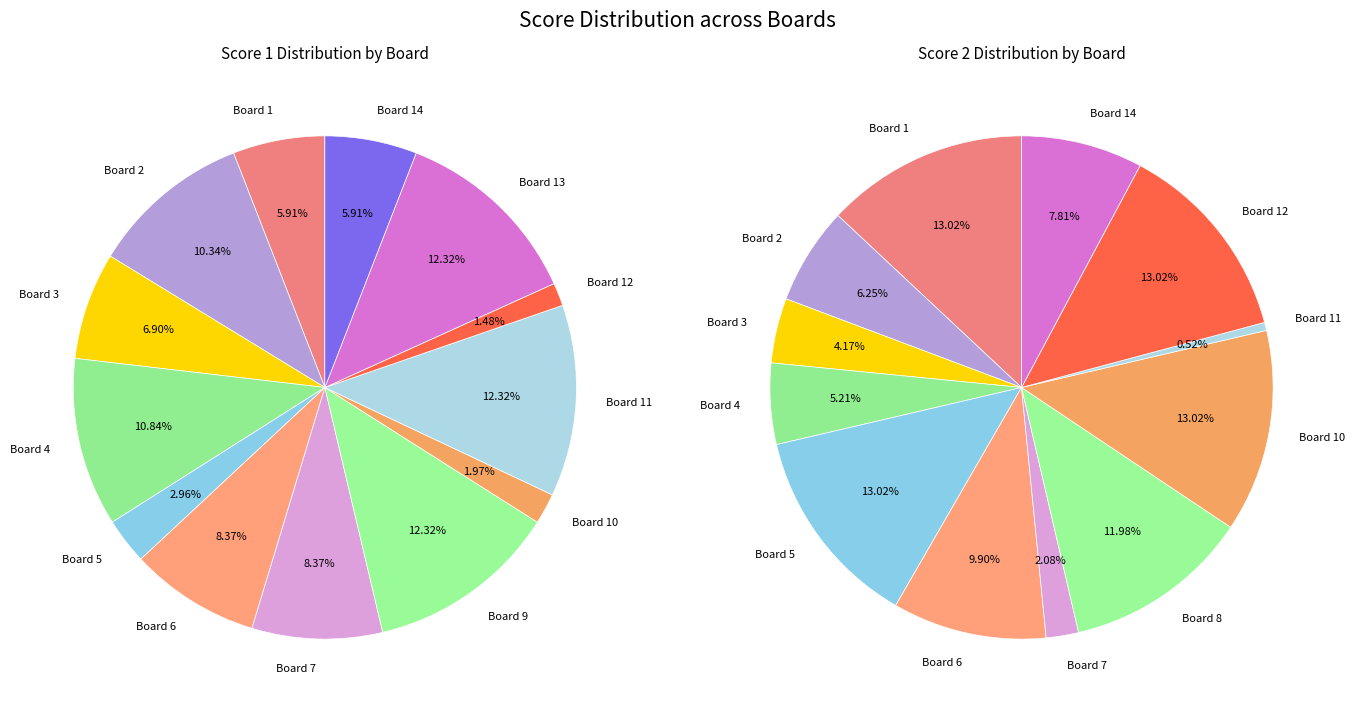

To the nearest percent, what is the difference between the Board 4 and Board 11 slice percentages?

1%